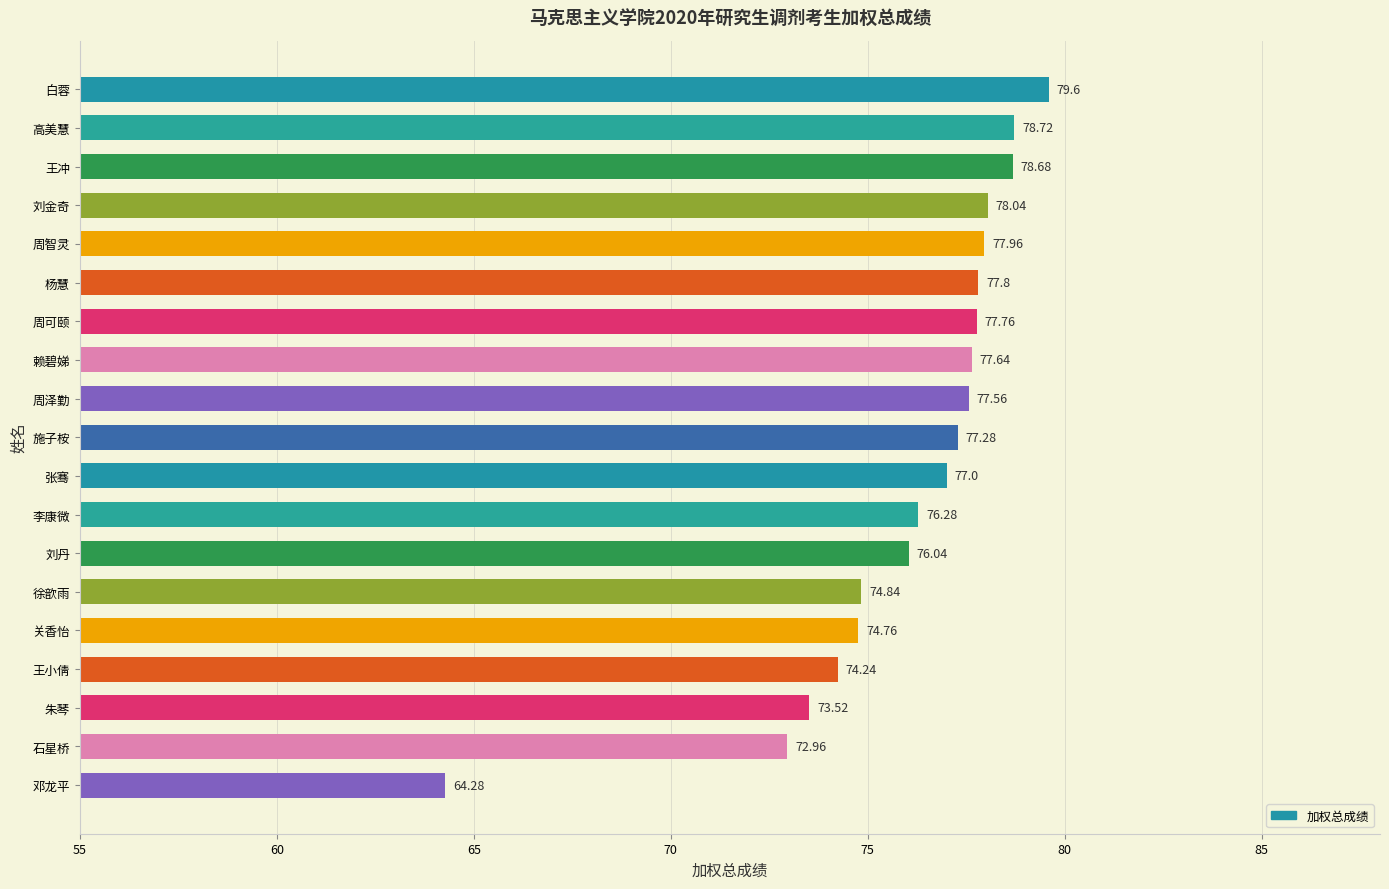

Which category has the highest value across all series?

白蓉